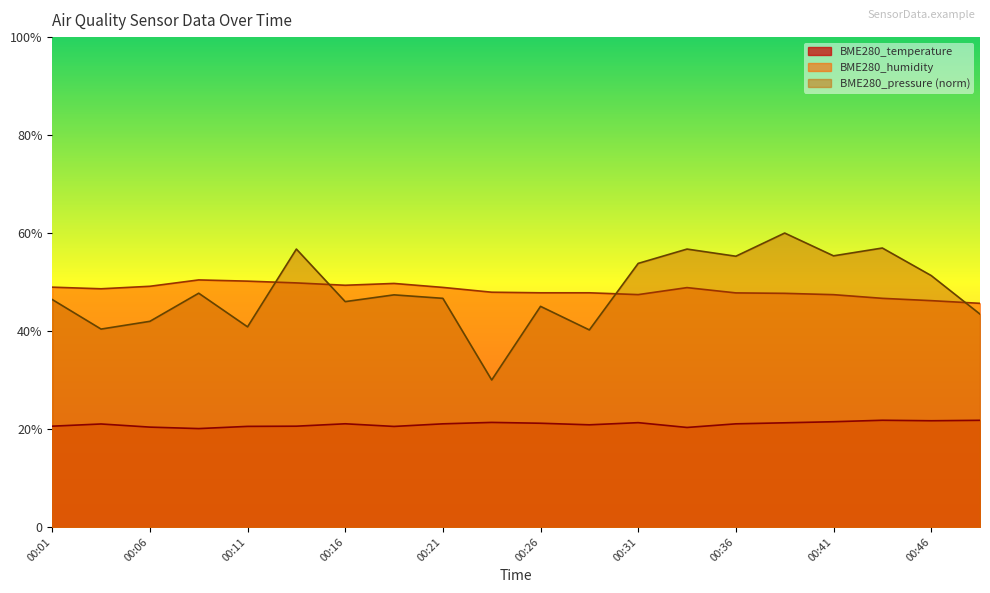

True or false: BME280_pressure and BME280_temperature cross at least once.

False